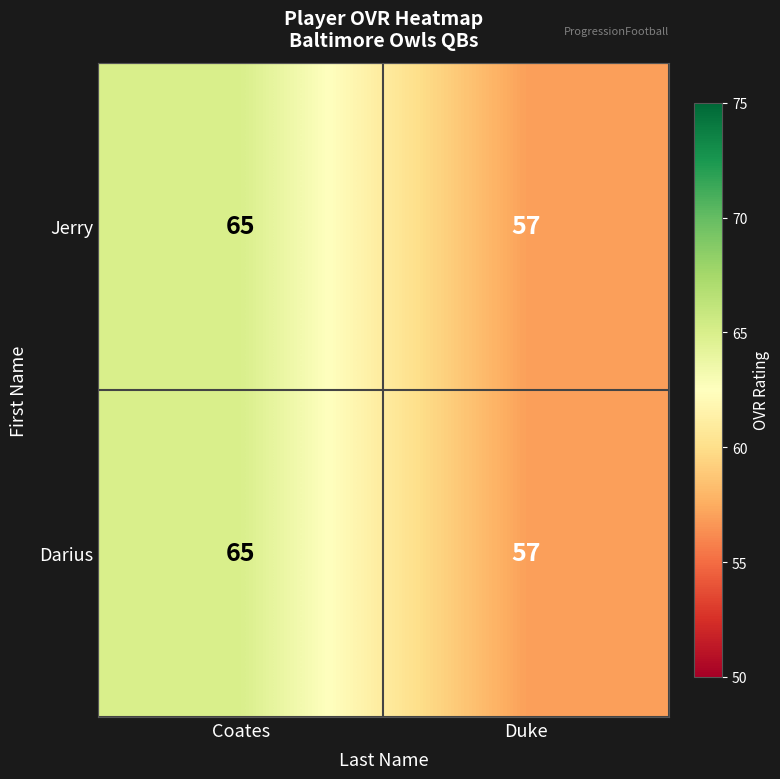

What value does the Darius series have at Duke?

57